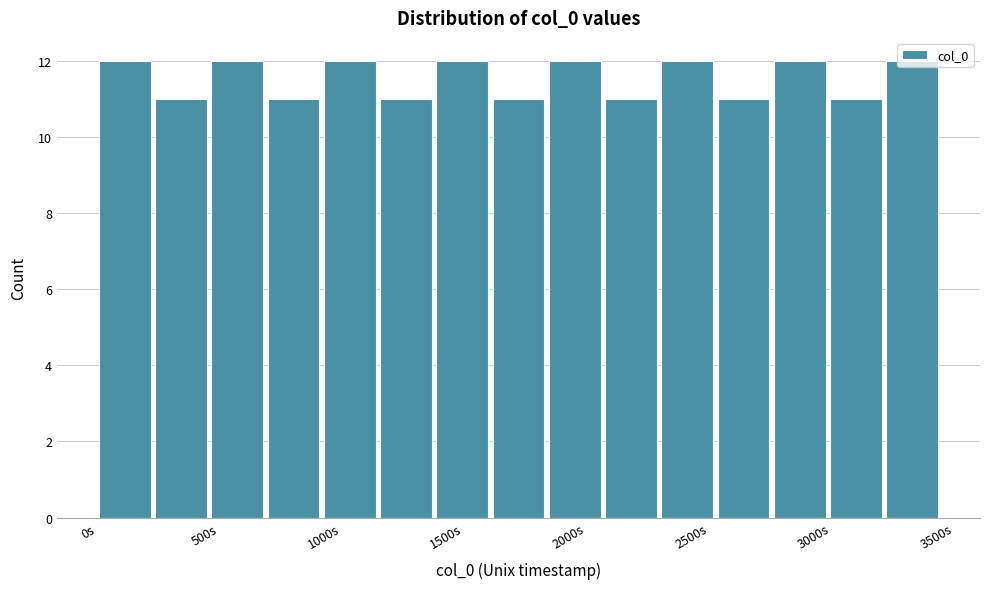

Reading left to right, list every bar in this chart as the range it spans on the x-axis followed by its height. Neither the bar edges nor the heights are printed on the chart, so give them approximately, as read against the axes.

0 to 250: 12
250 to 450: 11
450 to 700: 12
700 to 900: 11
900 to 1150: 12
1150 to 1400: 11
1400 to 1600: 12
1600 to 1850: 11
1850 to 2050: 12
2050 to 2300: 11
2300 to 2550: 12
2550 to 2750: 11
2750 to 3000: 12
3000 to 3200: 11
3200 to 3450: 12